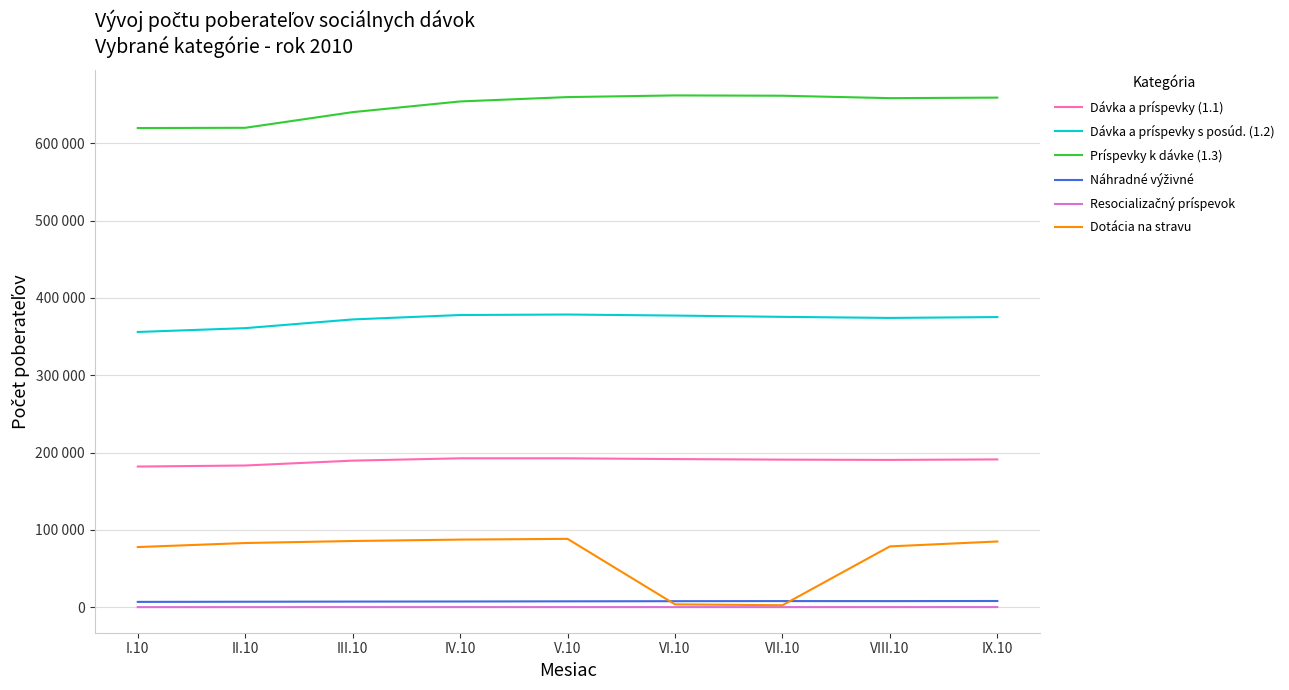

Where does the Dotácia na stravu series first go above 83098?

III.10